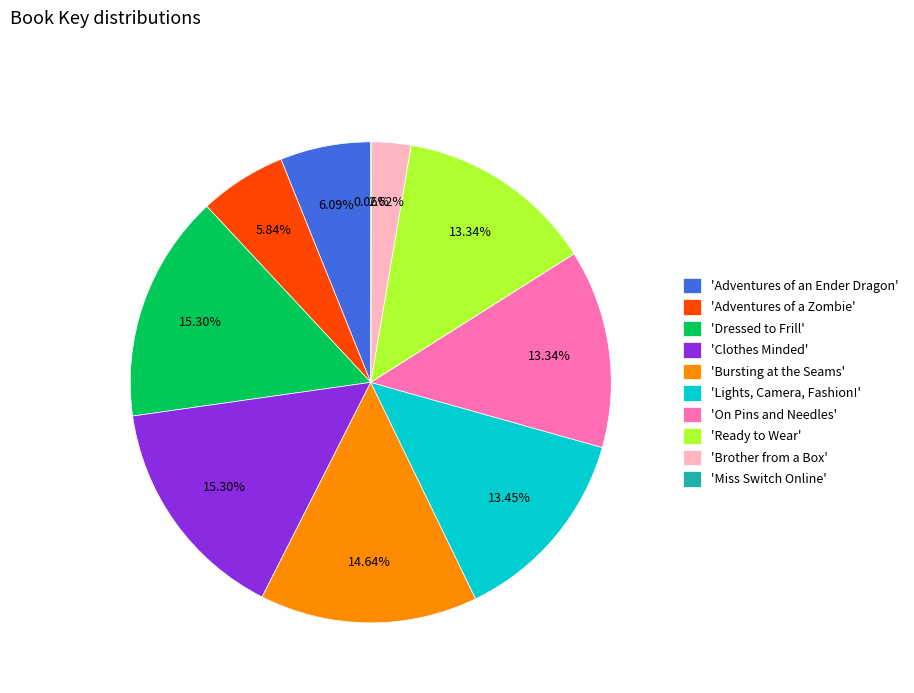

What is the ratio of the value at 'On Pins and Needles' to the value at 'Brother from a Box'?

5.1